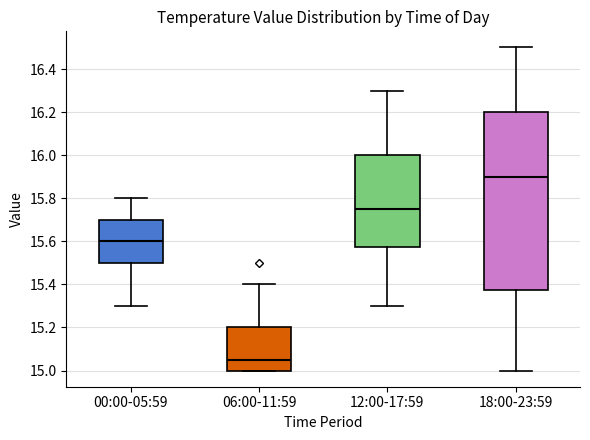

Which box has the highest median line?

18:00-23:59